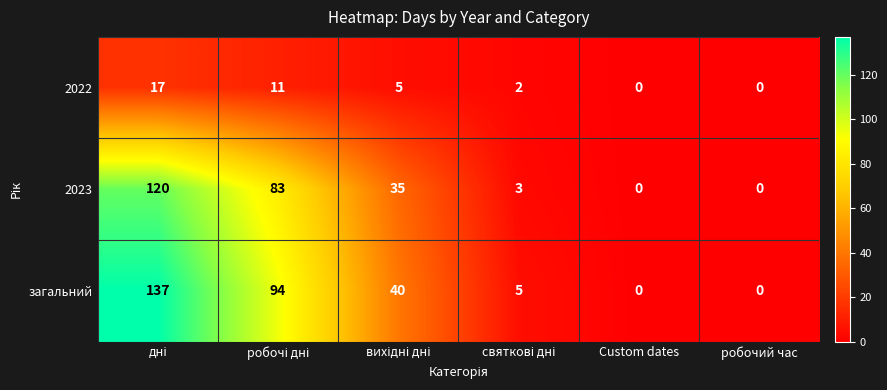

Which series has the widest spread of values?

загальний